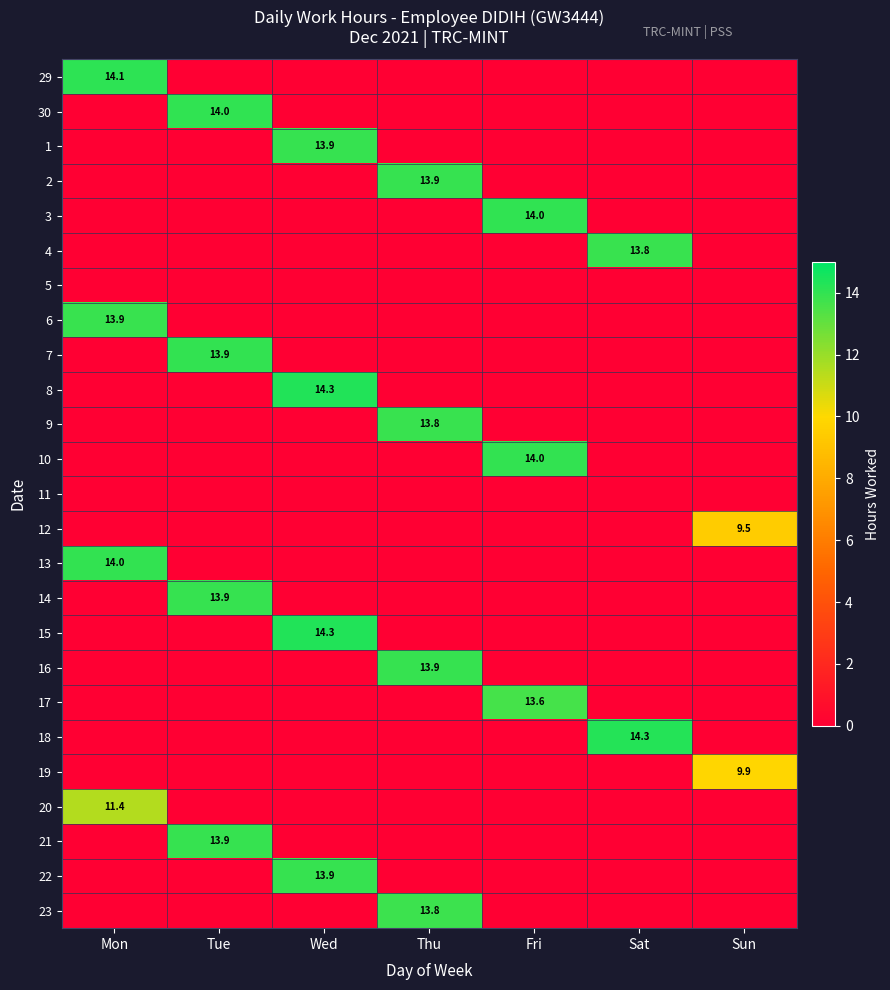

How many values in the 4 series exceed 0?

1